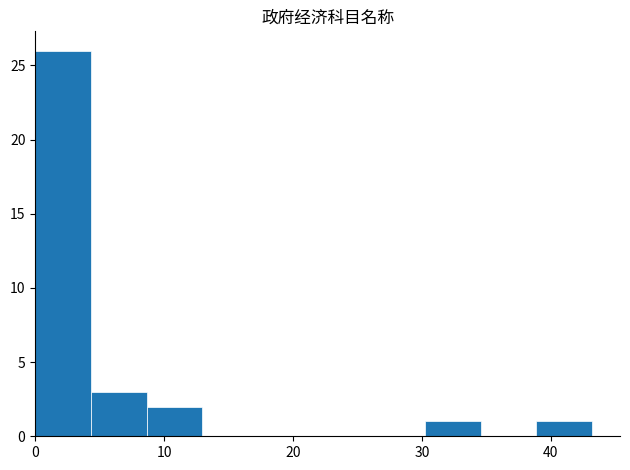

Reading left to right, transcribe this chart: for each bar, give the range it covers on the x-axis and its height. Neither the bar edges nor the heights are printed on the chart, so give them approximately, as read against the axes.

0 to 4: 26
4 to 9: 3
9 to 13: 2
13 to 17: 0
17 to 22: 0
22 to 26: 0
26 to 30: 0
30 to 35: 1
35 to 39: 0
39 to 43: 1